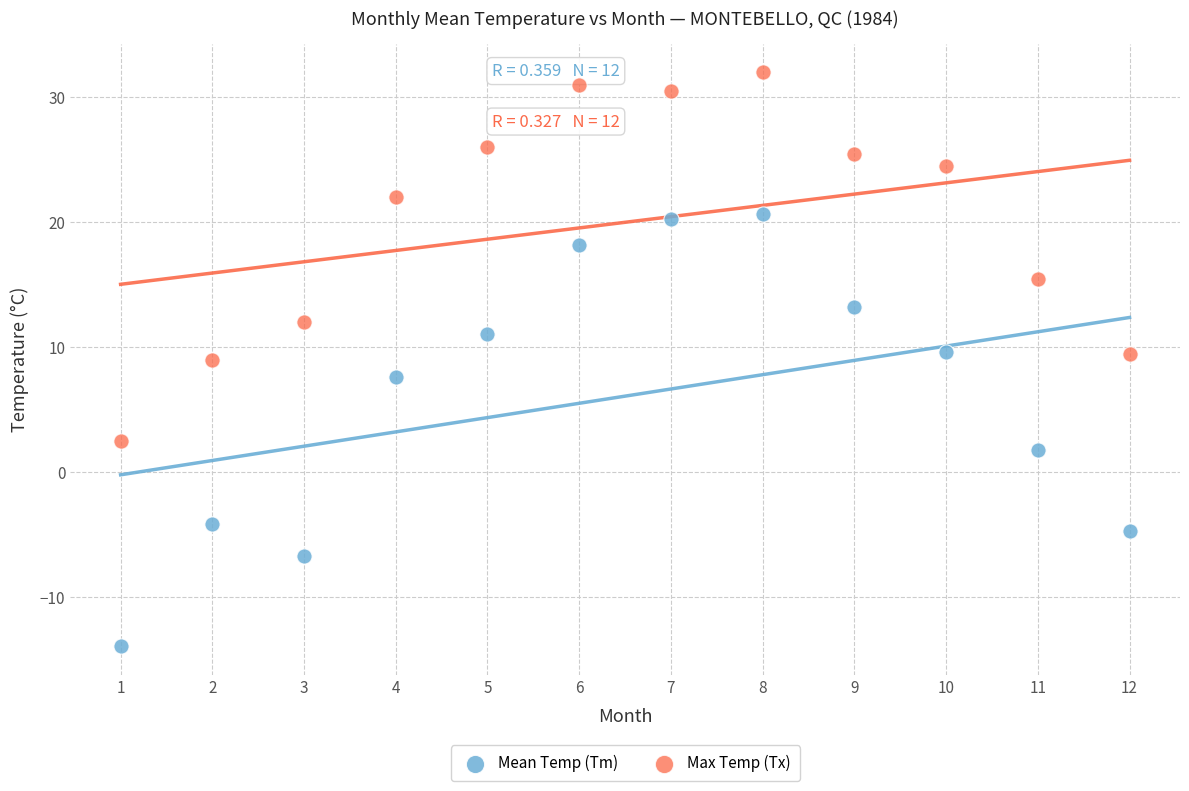

Which series has the largest Y range (max minus min)?

Mean Temp (Tm)